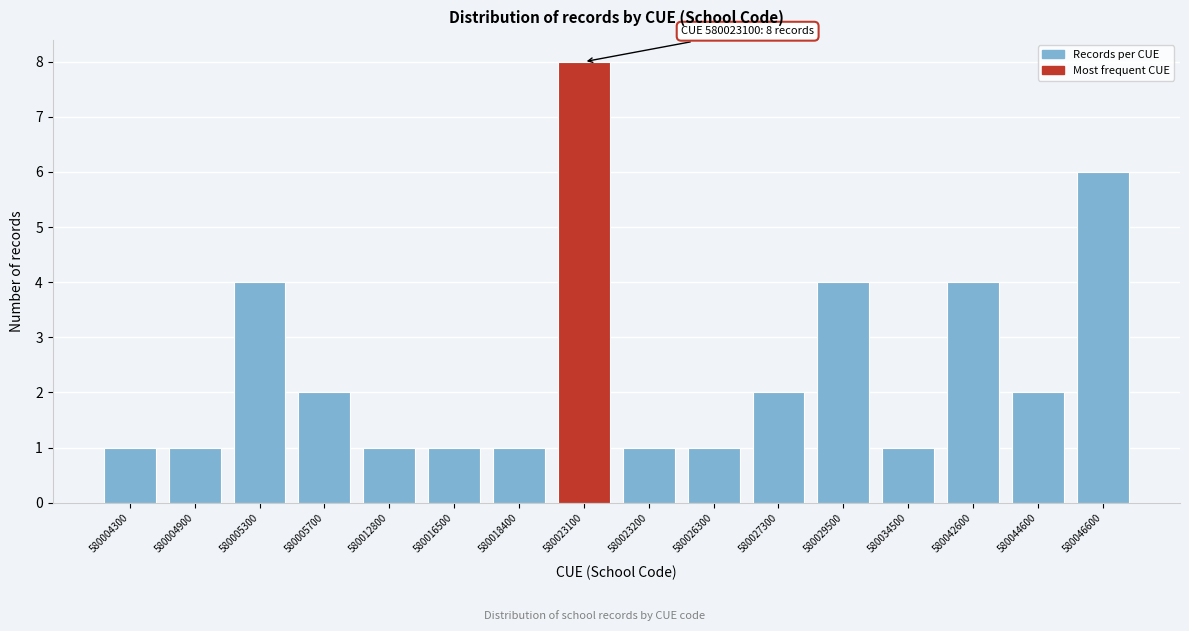

Reading left to right, transcribe all the data shown in this chart.

580004300=1	580004900=1	580005300=4	580005700=2	580012800=1	580016500=1	580018400=1	580023100=8	580023200=1	580026300=1	580027300=2	580029500=4	580034500=1	580042600=4	580044600=2	580046600=6